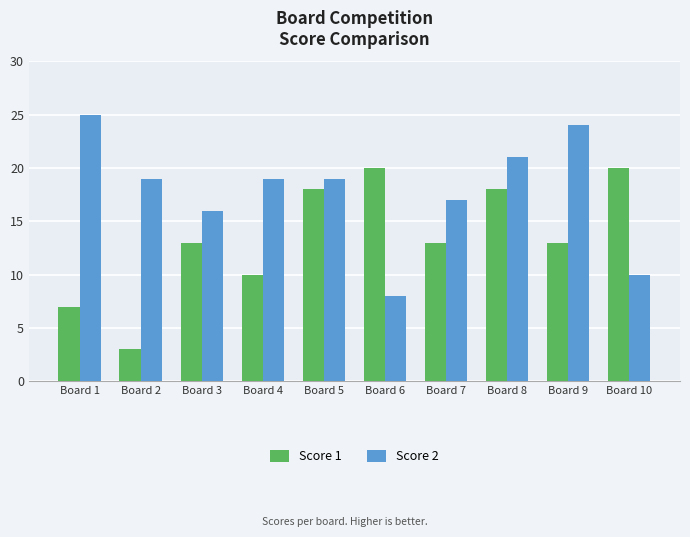

What is the difference between the highest and lowest values at Board 6?

12